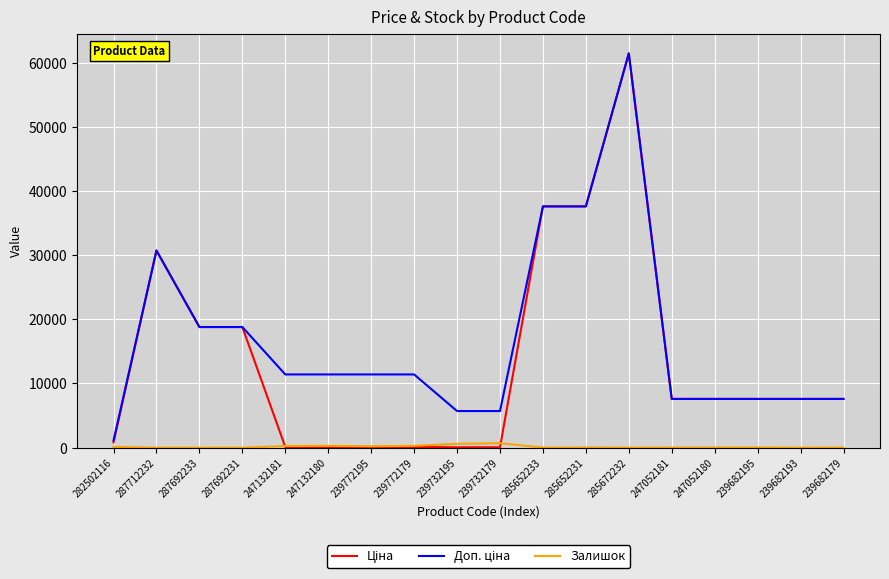

Which label corresponds to the largest value in the chart?

285672232